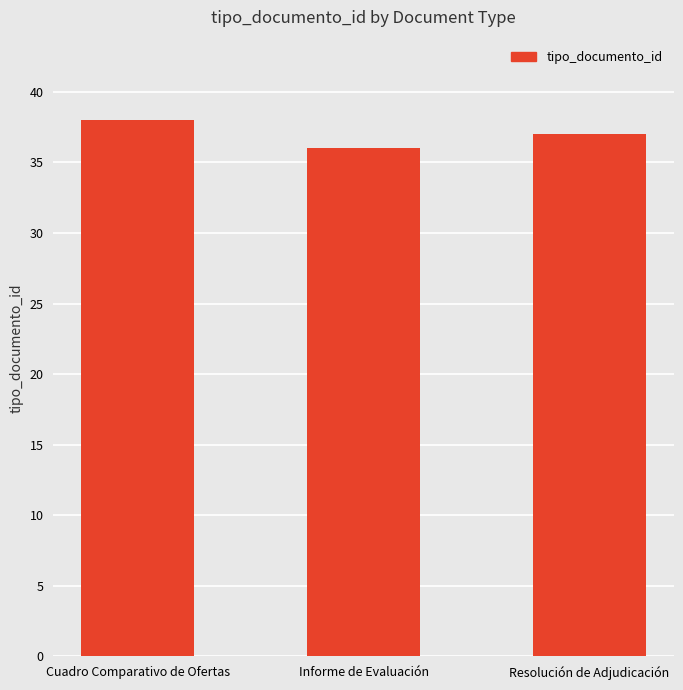

What is the greatest value displayed?

38